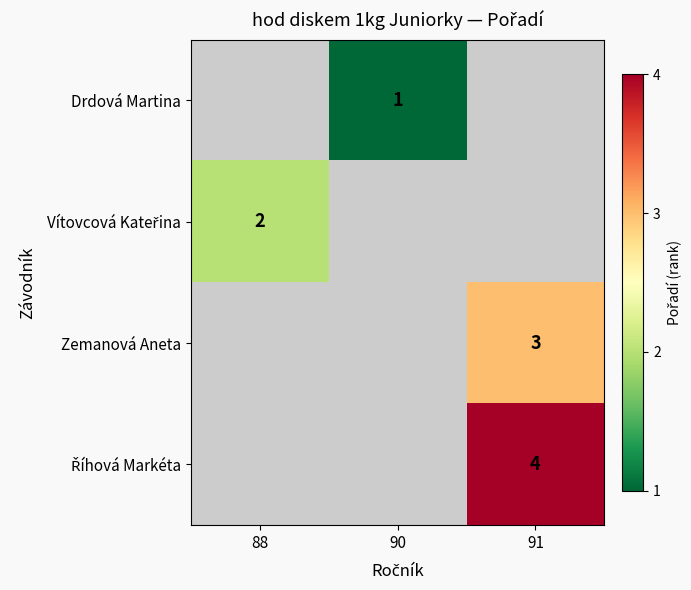

Between 90 and 91, which is larger?

91